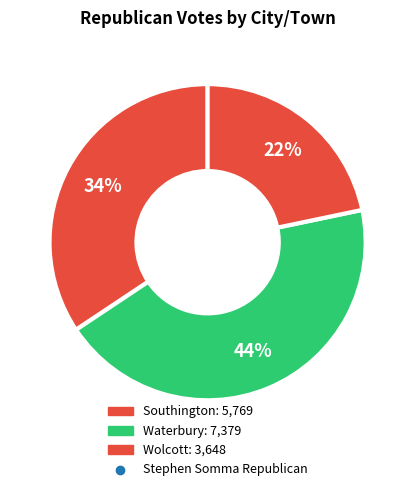

Rank the categories by value from lowest to highest.

Wolcott, Southington, Waterbury